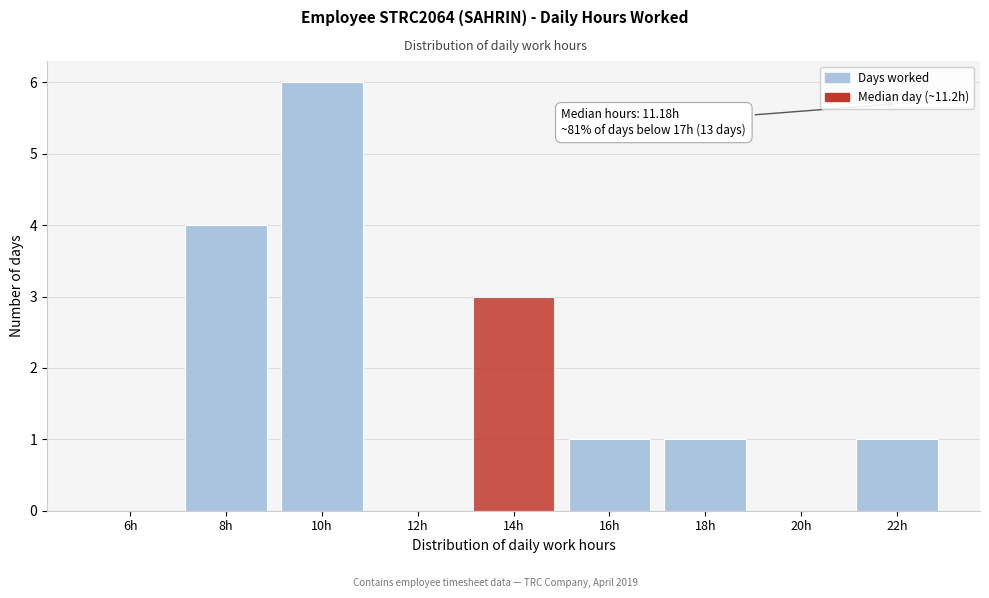

Reading right to left, list all the values displayed in this chart.

22h=1	20h=0	18h=1	16h=1	14h=3	12h=0	10h=6	8h=4	6h=0